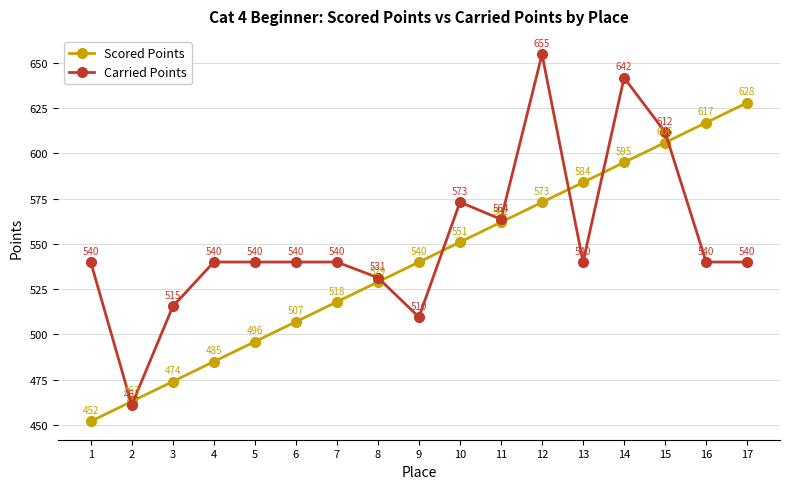

After their last crossing, which series has the higher values: Carried Points or Scored Points?

Scored Points